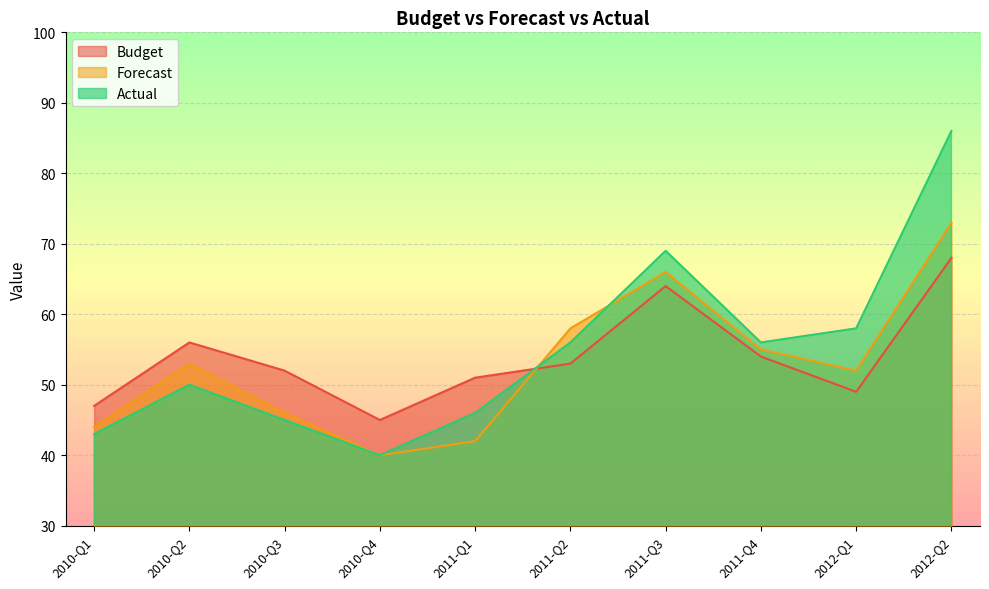

In Budget, how many points are lower than both neighbors (excluding endpoints)?

2